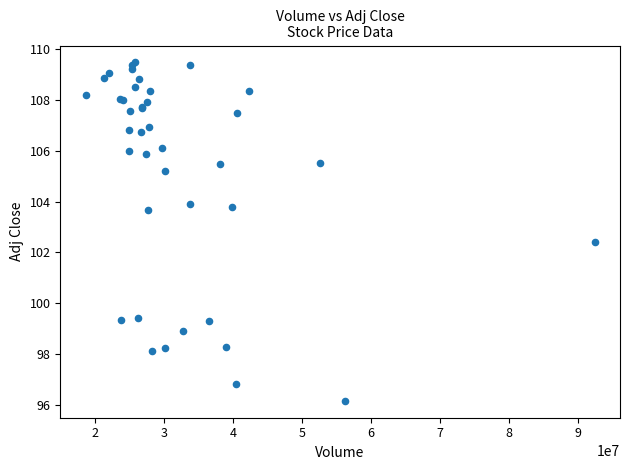

What Y value in the scatter plot is closest to 102?

102.4